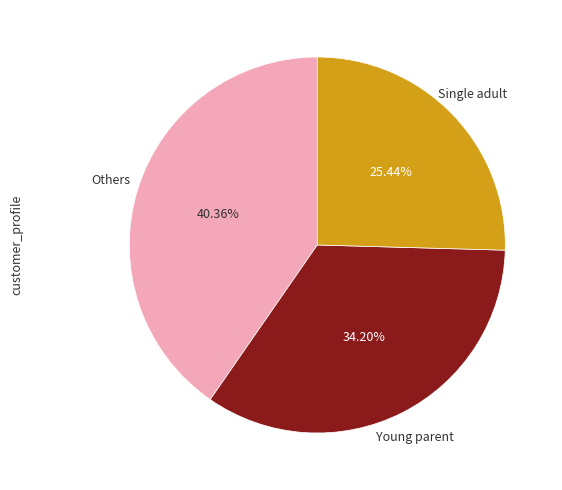

Does any single category account for the majority?

No